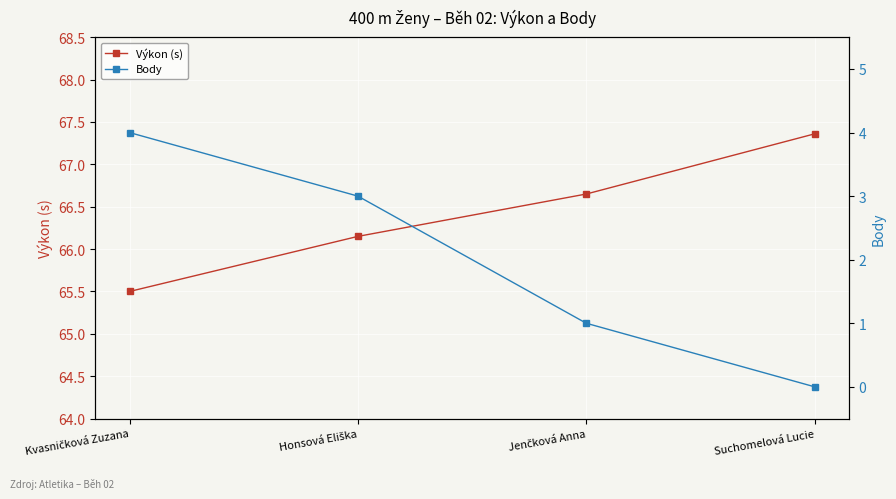

At Jenčková Anna, list the series in order from largest to smallest.

Výkon (s), Body